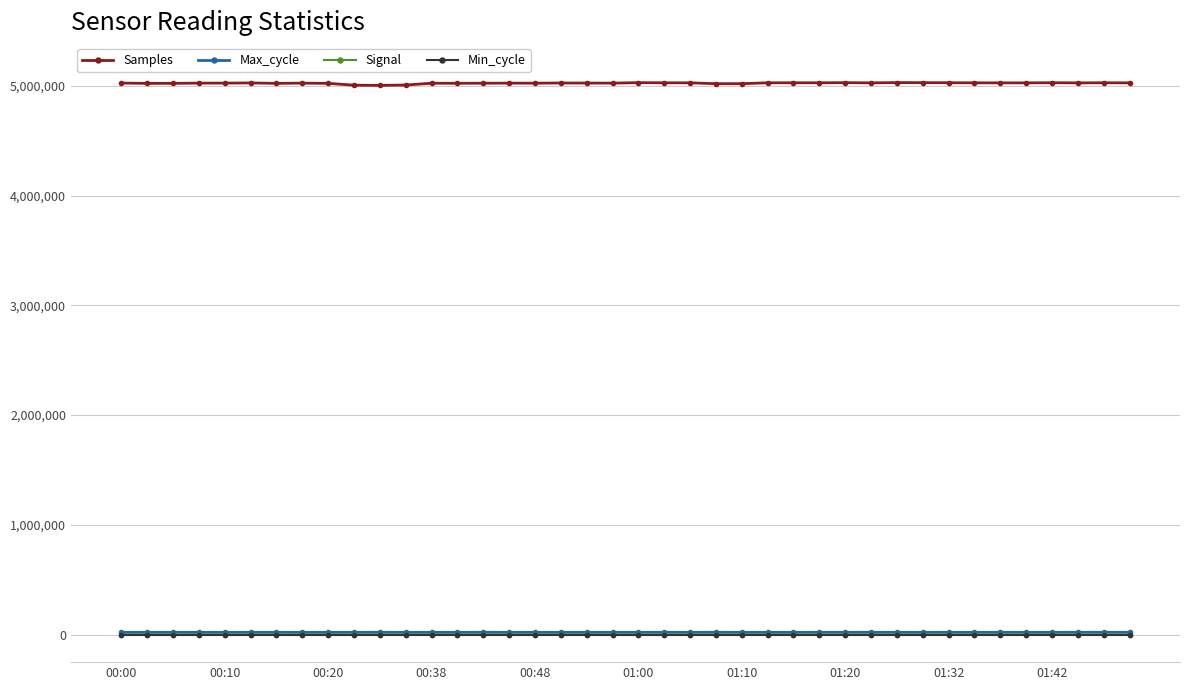

Which series has the widest spread of values?

Samples